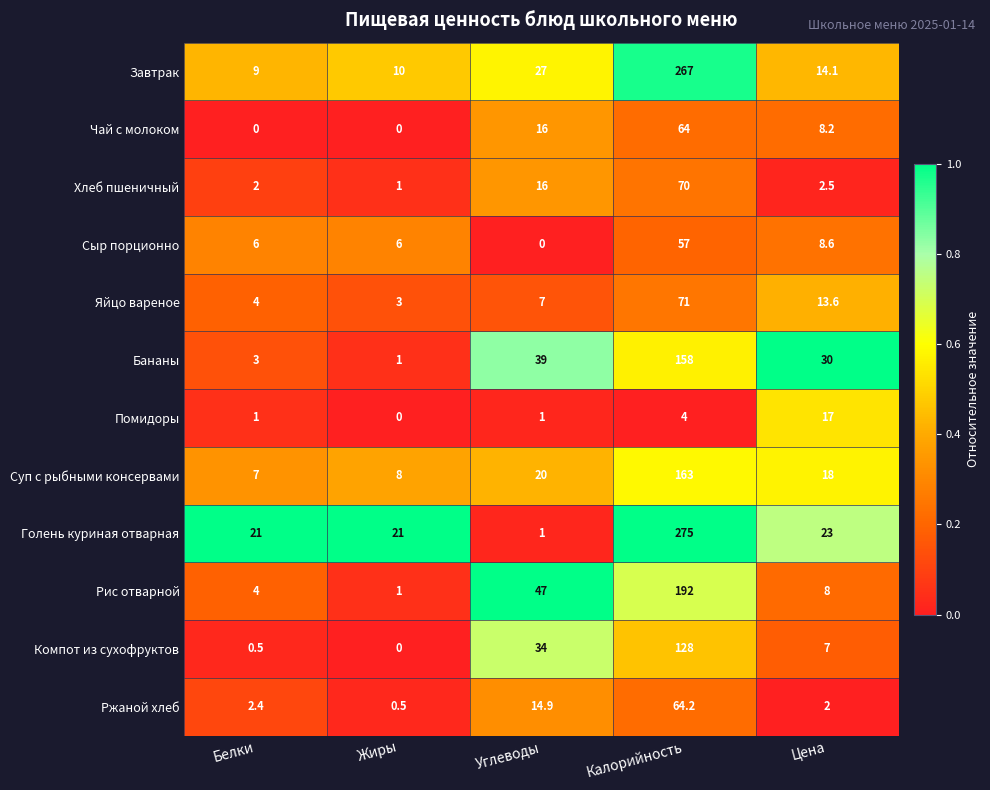

Which series changed the most between Углеводы and Цена?

Рис отварной